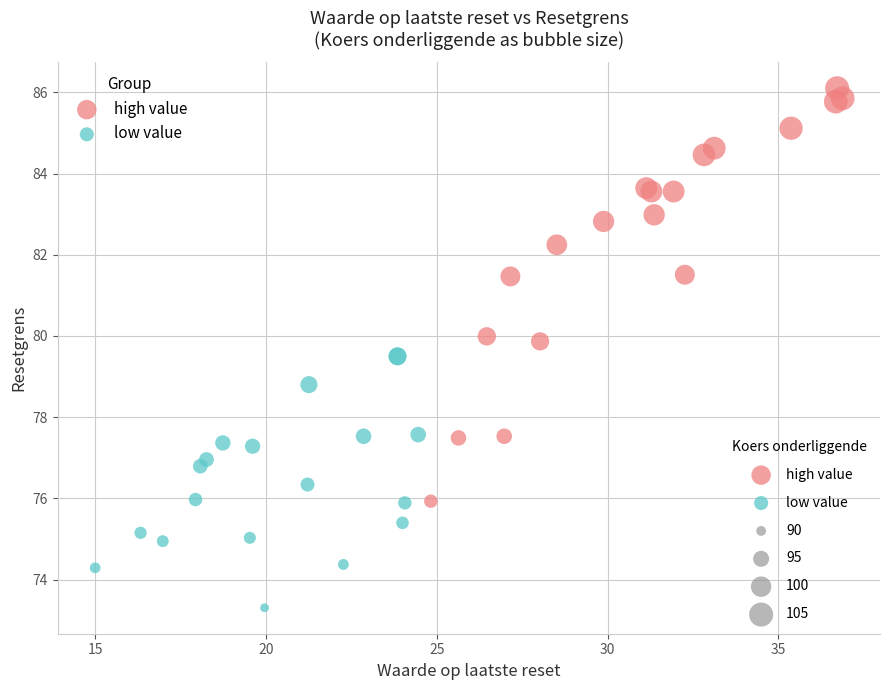

Which series has the widest spread of Y values?

high value